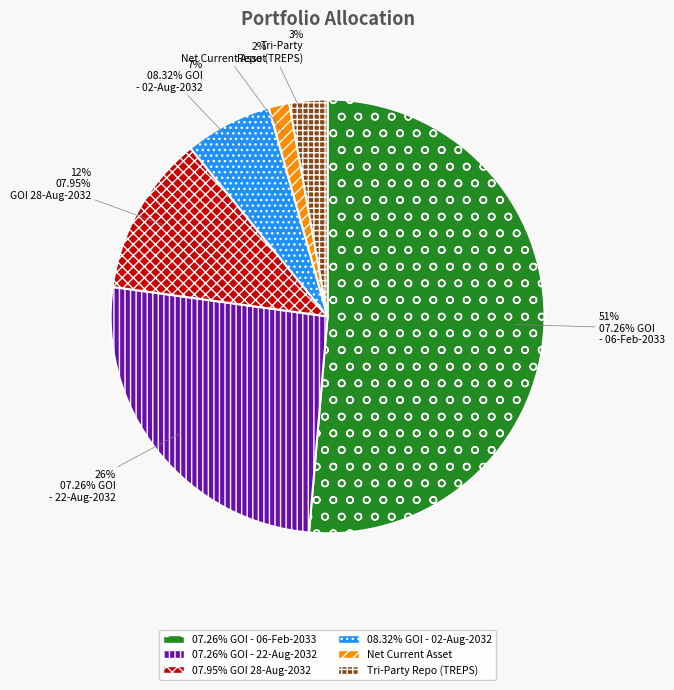

How many segments does this pie chart have?

6